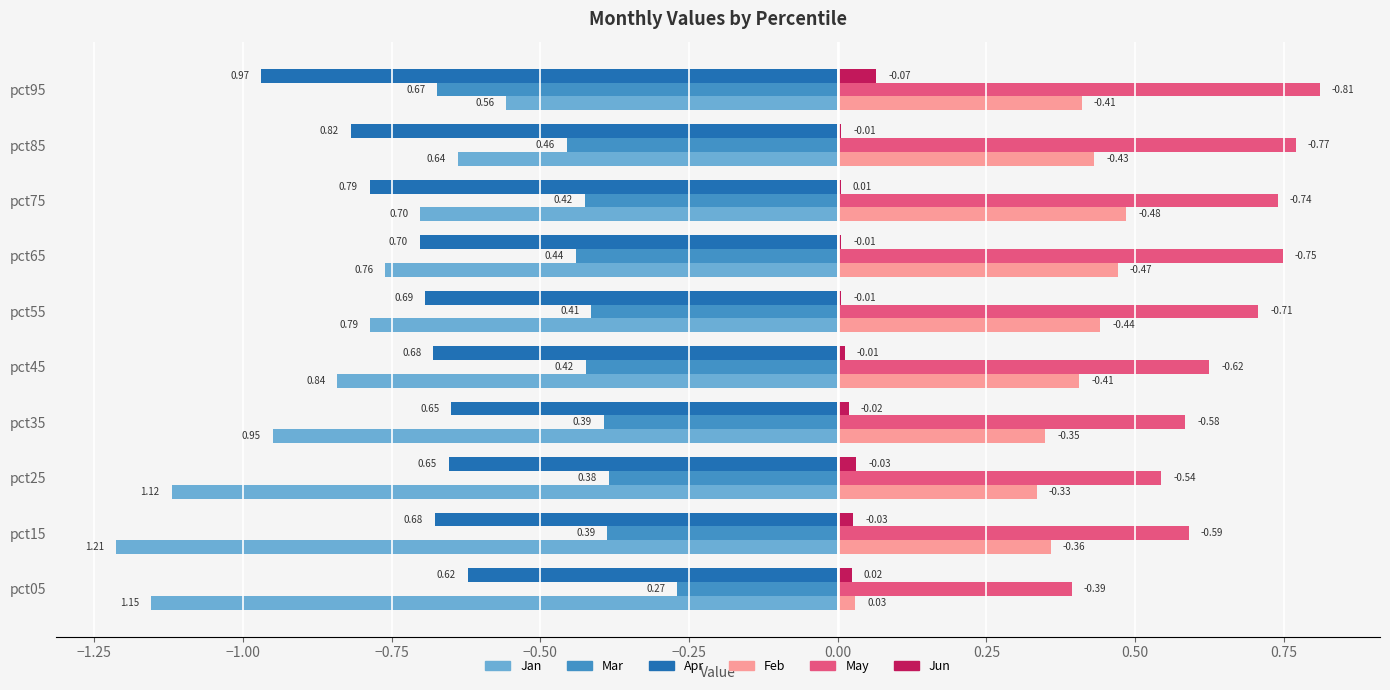

Which series changed the most between pct55 and pct75?

Apr